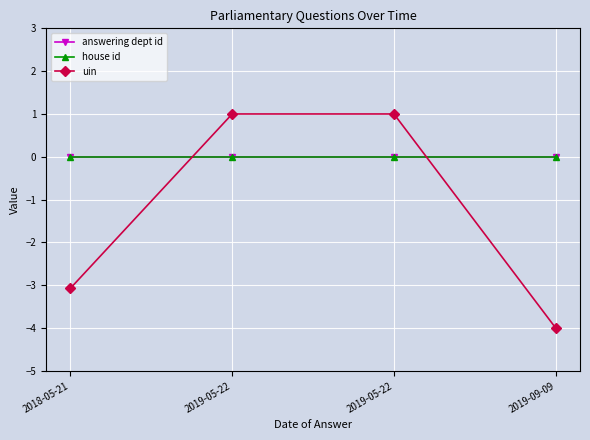

What is the difference between the second highest and second lowest values in the uin series?

4.1